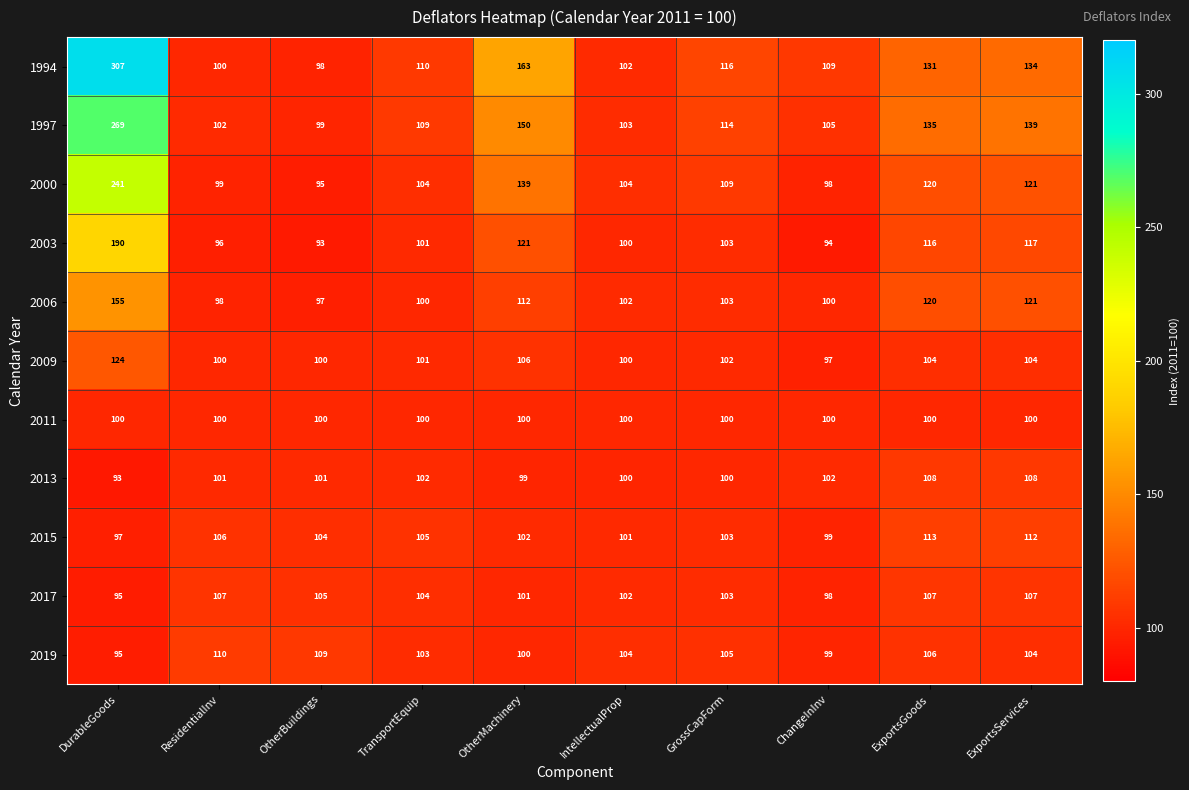

What is the total value across all series at ExportsServices?

1267